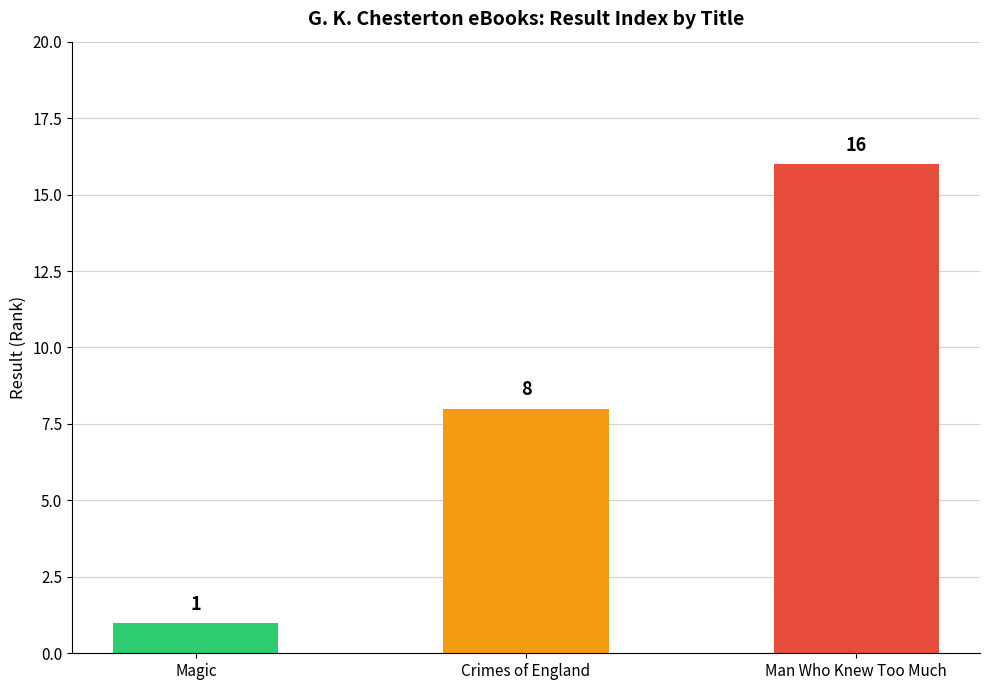

What is the label of the 2nd bar from the left?

Crimes of England